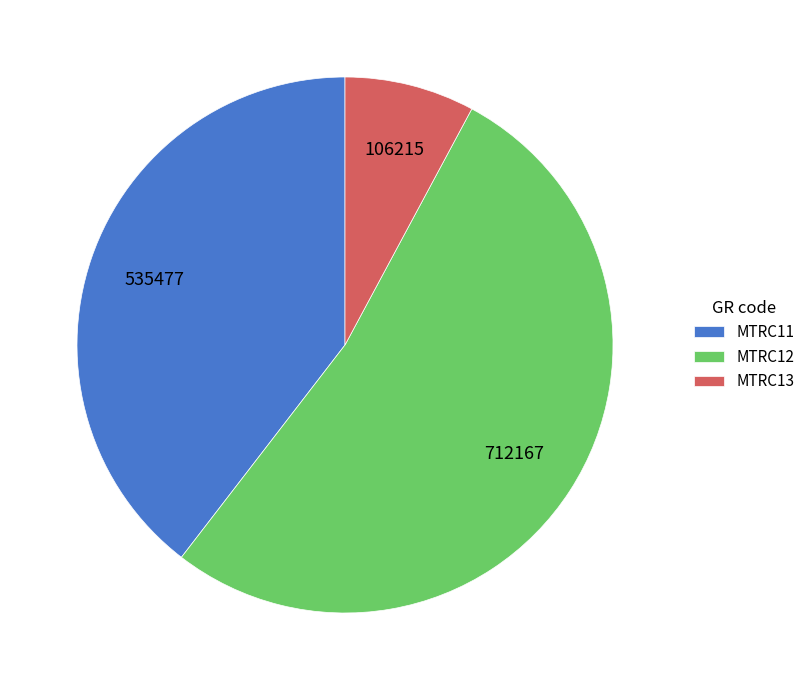

Which slice is the smallest?

MTRC13